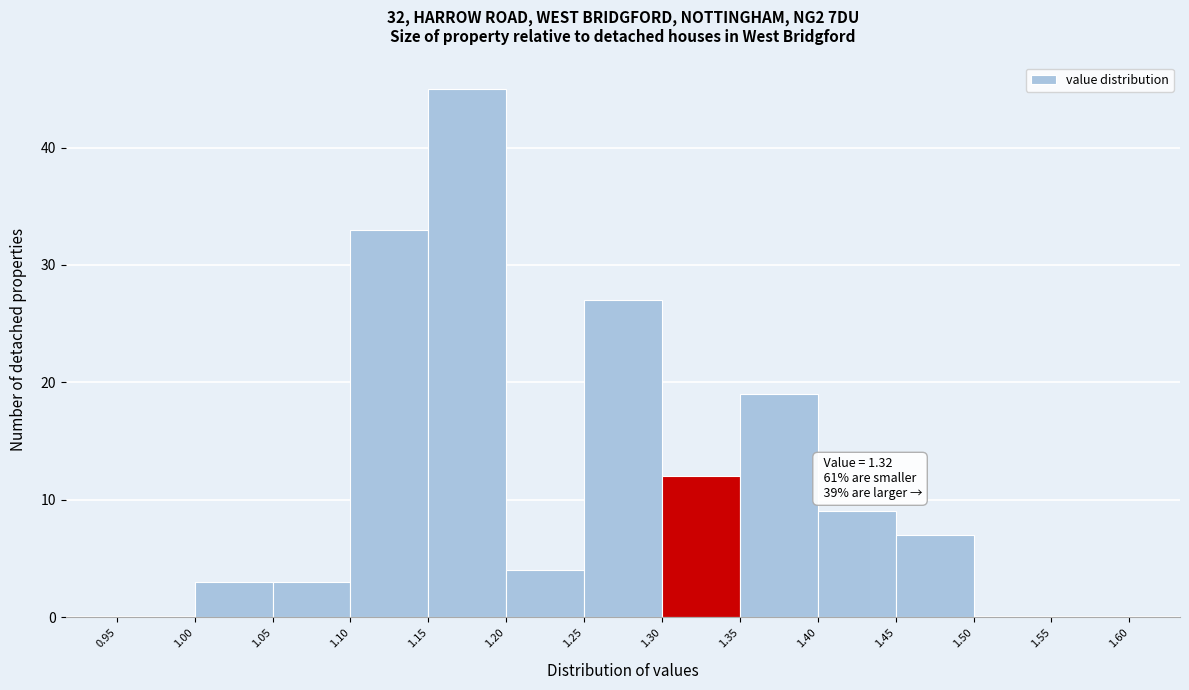

Which range on the x-axis has the tallest bar?

1.15 to 1.20